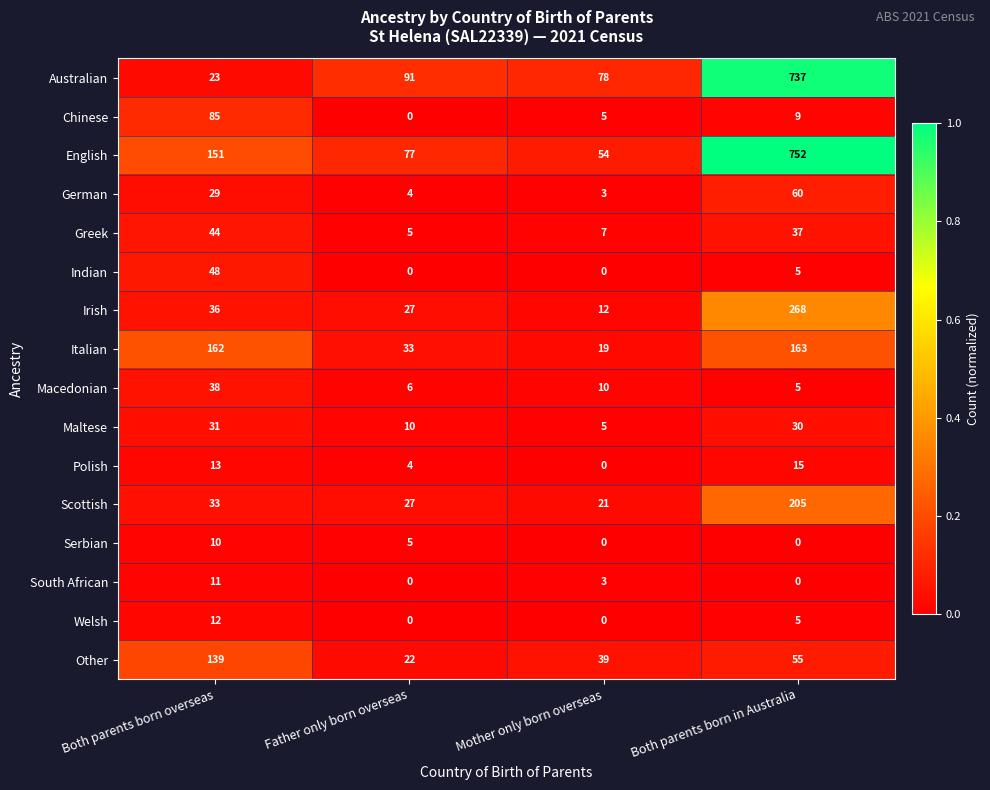

Between Both parents born overseas and Mother only born overseas, which series saw the biggest shift?

Italian